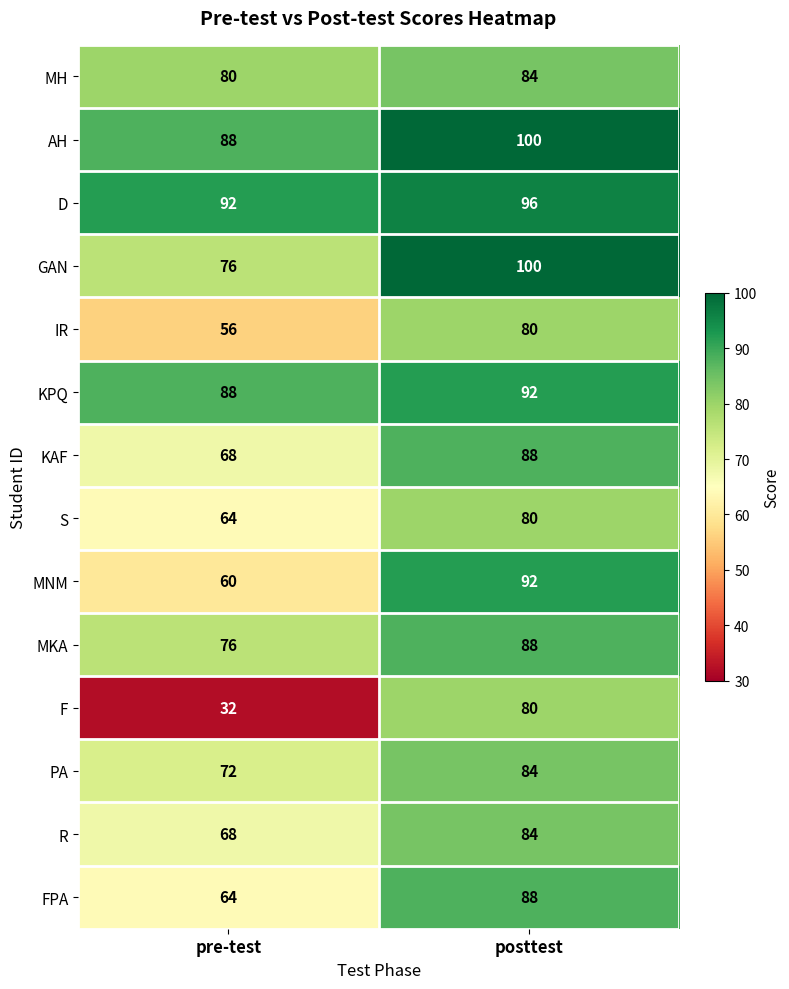

Read the MKA value at pre-test.

76